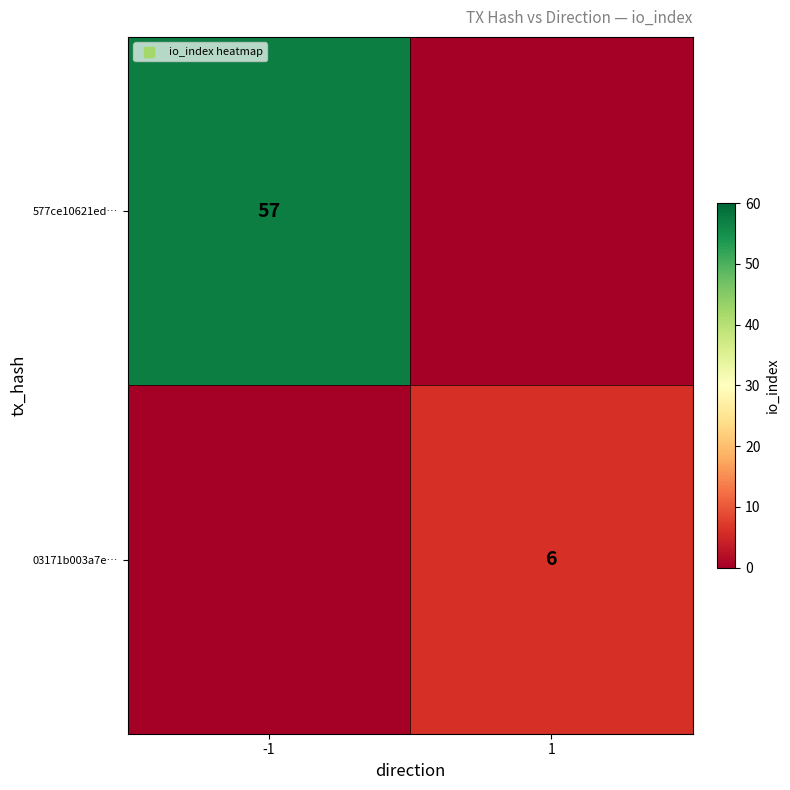

The 03171b003a7e… series shows 6 at 1. True or false?

True